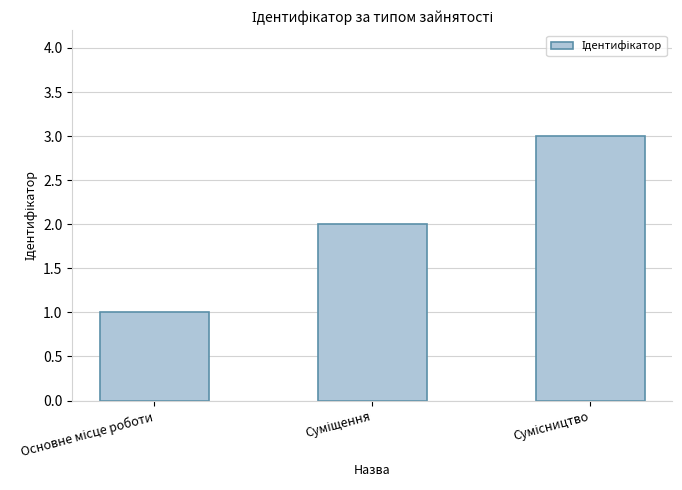

What is the sum of all values?

6